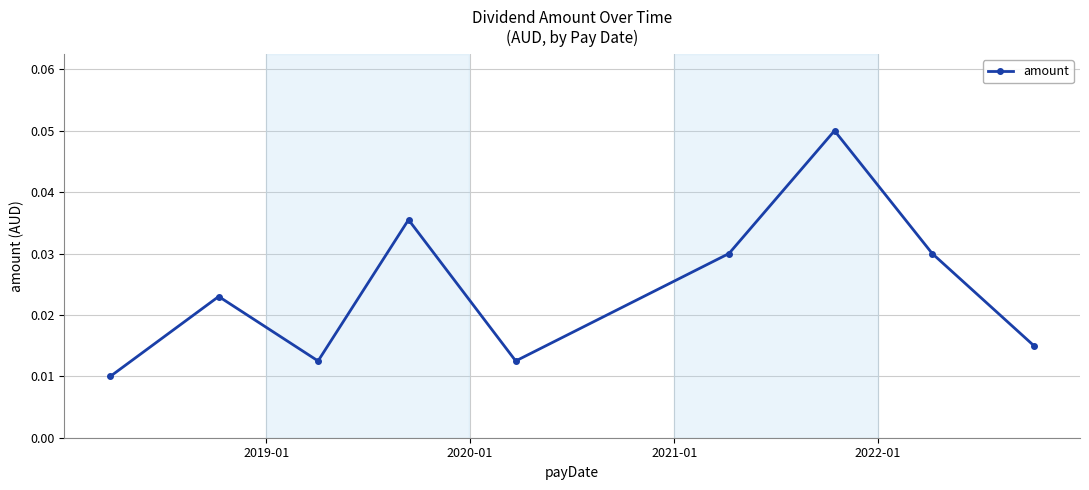

How many values are between 0 and 1?

9